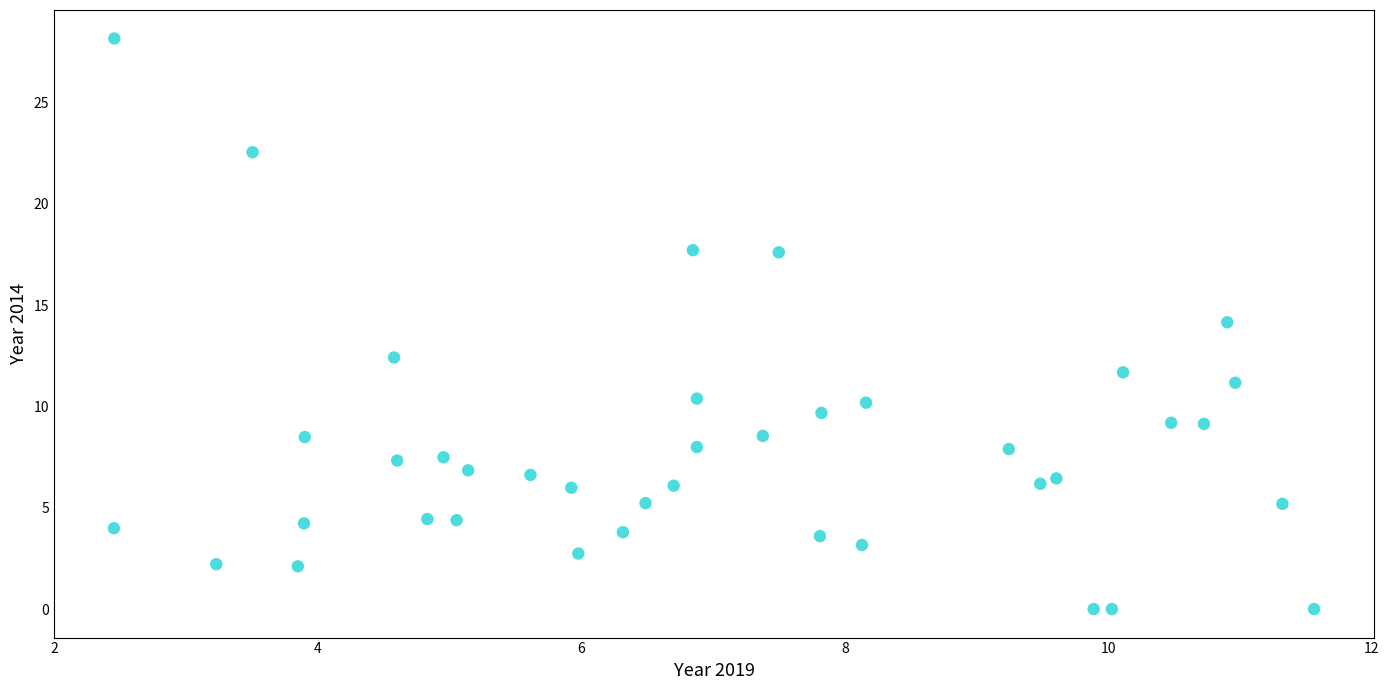

What is the range of X values (max minus min)?

9.1